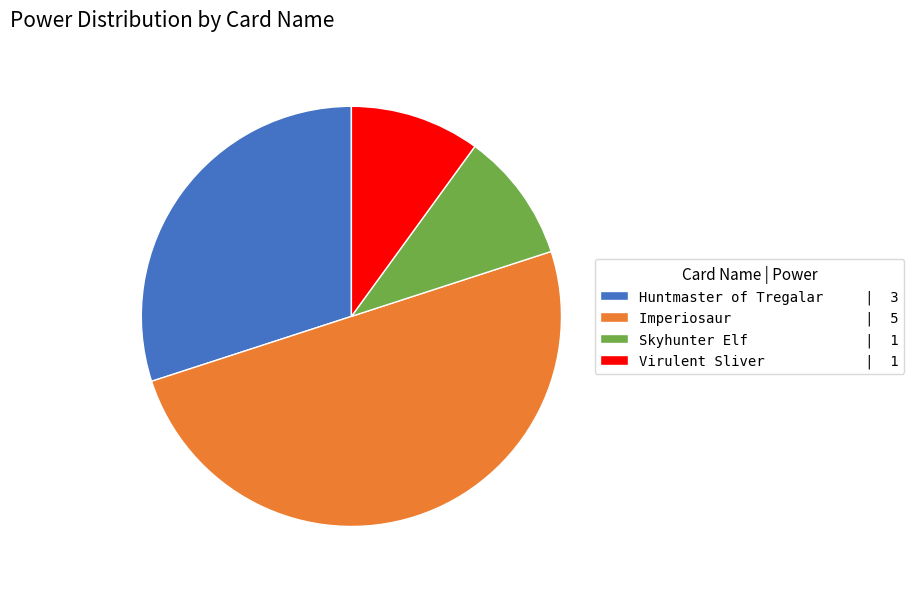

What is the ratio of the value at Skyhunter Elf to the value at Virulent Sliver?

1.0